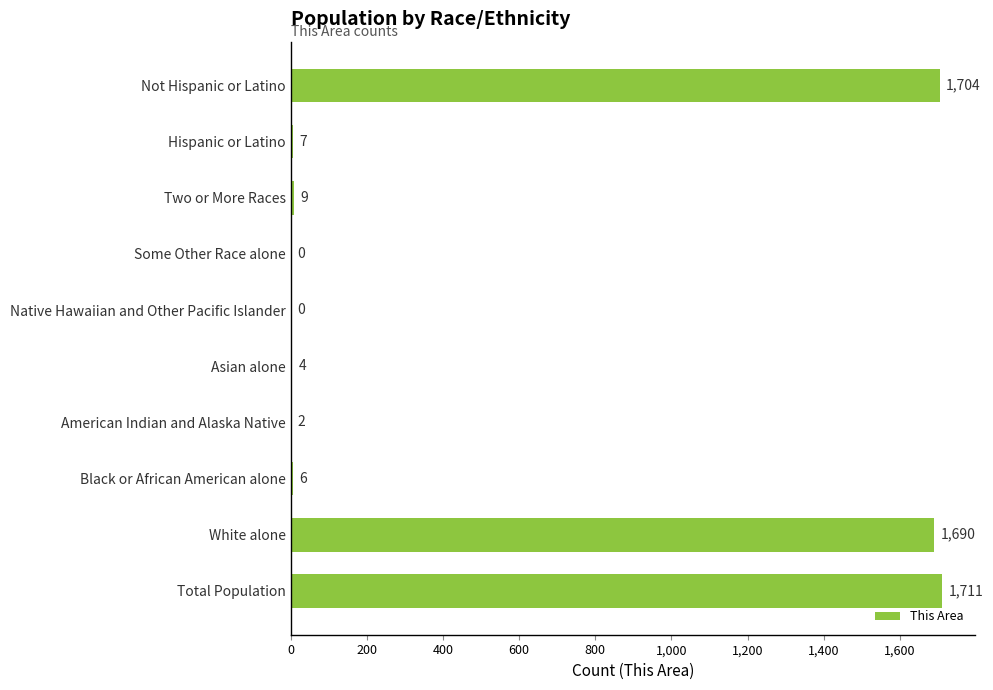

What is the sum of all values?

5133